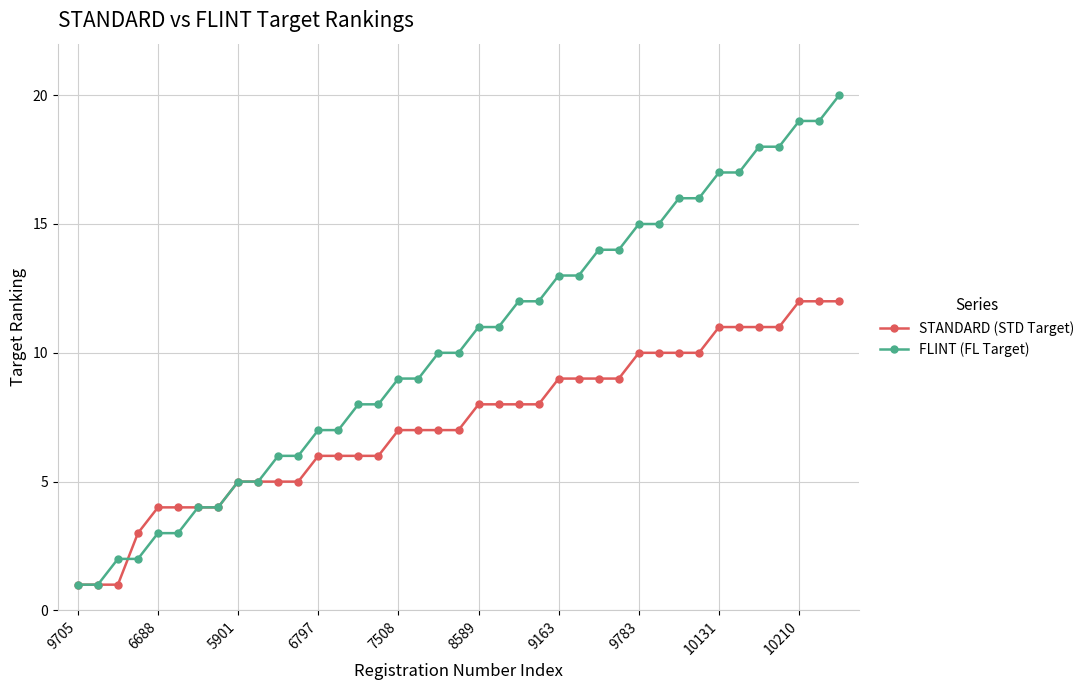

What is the value of the STANDARD (STD Target) point at the 31st from the left?

10